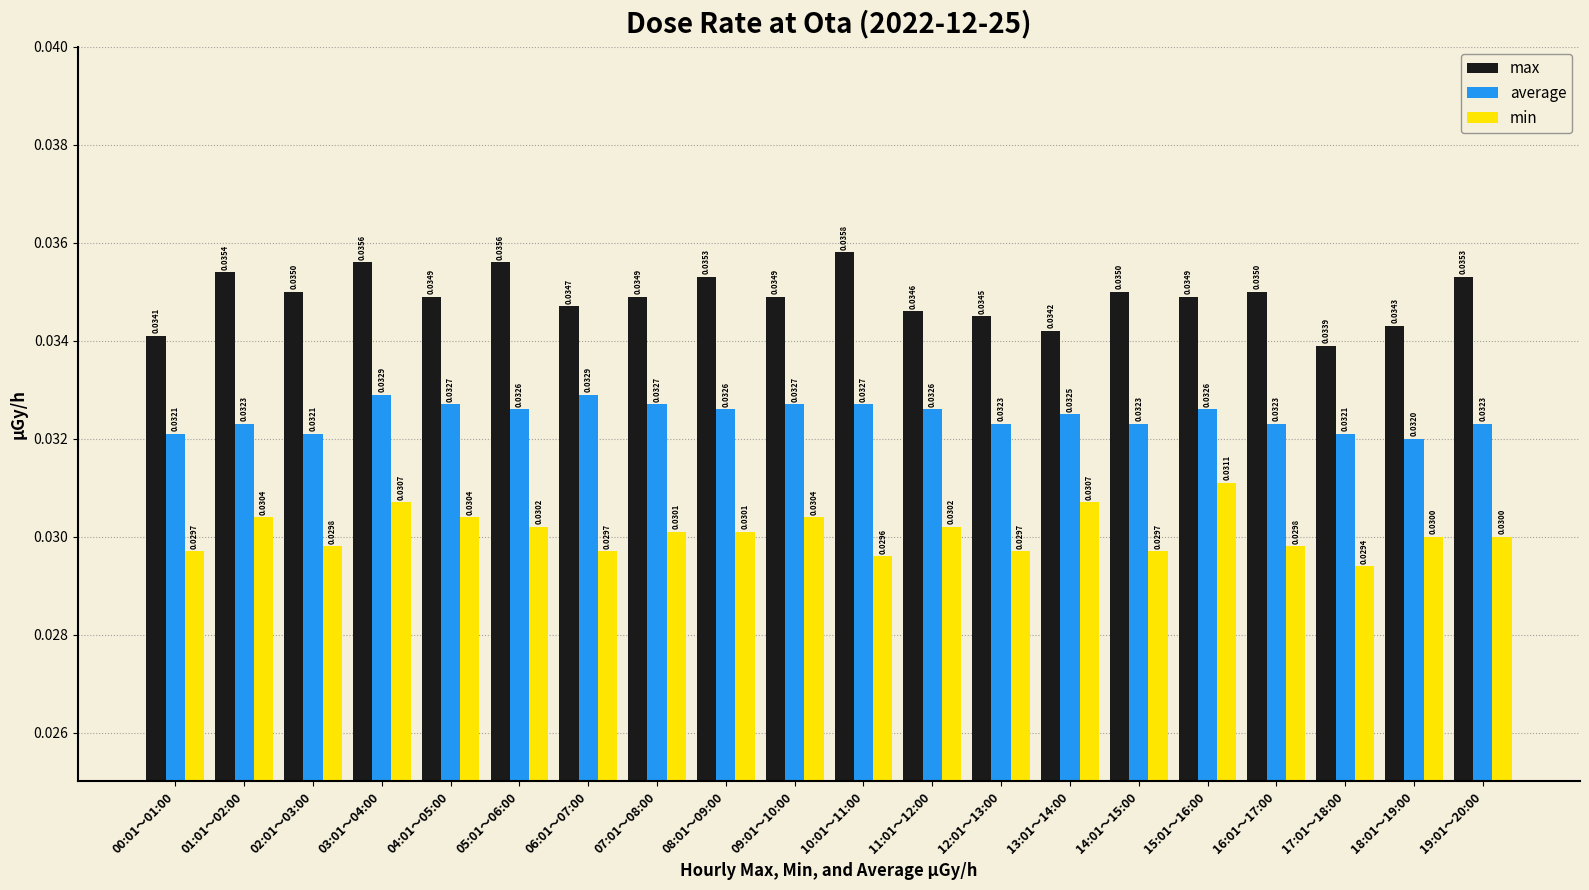

What is the label of the 20th bar from the left?

19:01～20:00